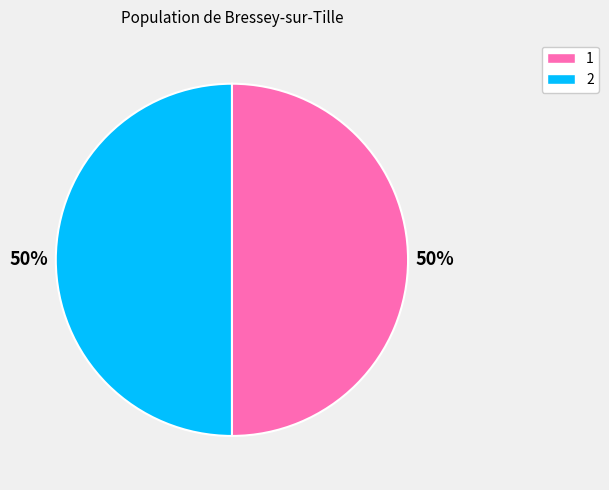

Count the number of slices in the pie.

2